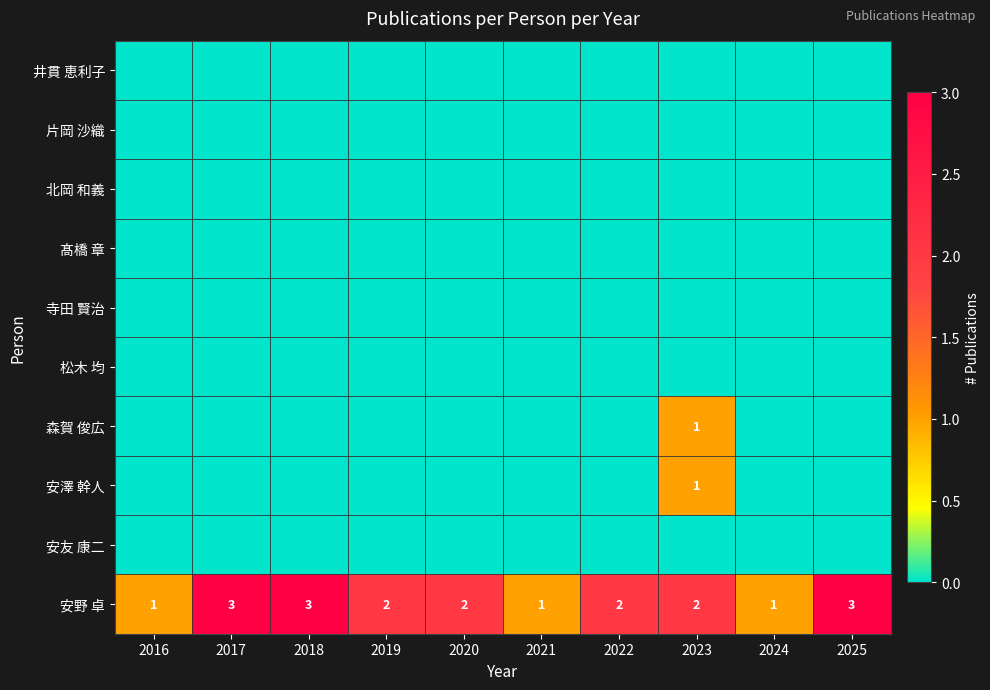

The value of 森賀 俊広 at 2023 is 0. True or false?

False